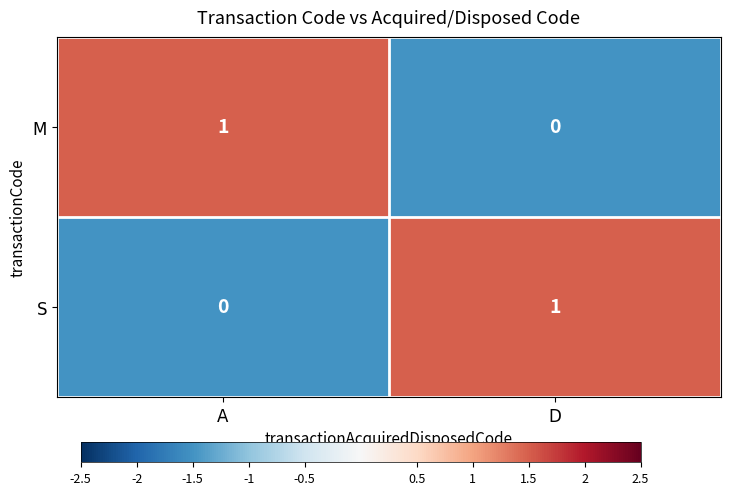

Where is S nearest to the value 0?

A